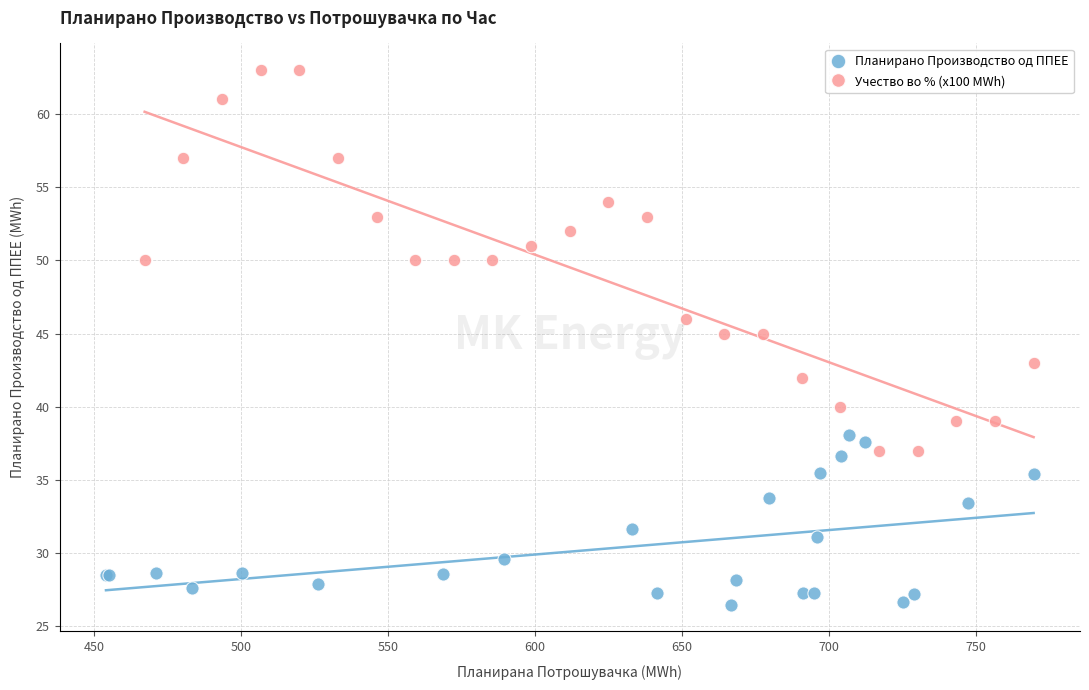

Which series has the widest spread of Y values?

Учество во % (x100 MWh)